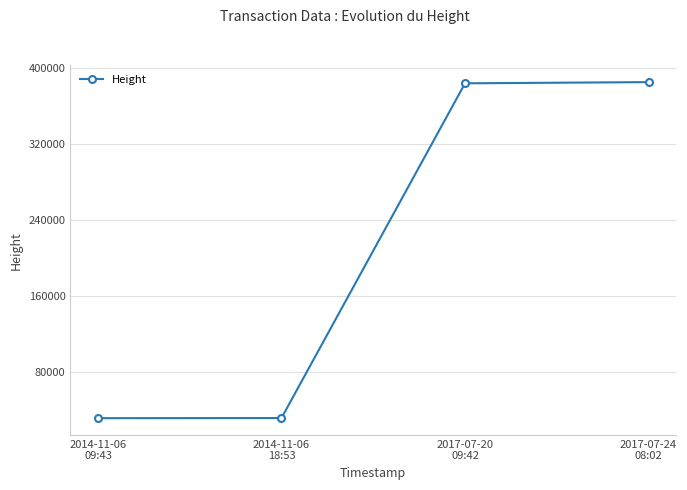

Read the value at 2014-11-06
09:43.

31081